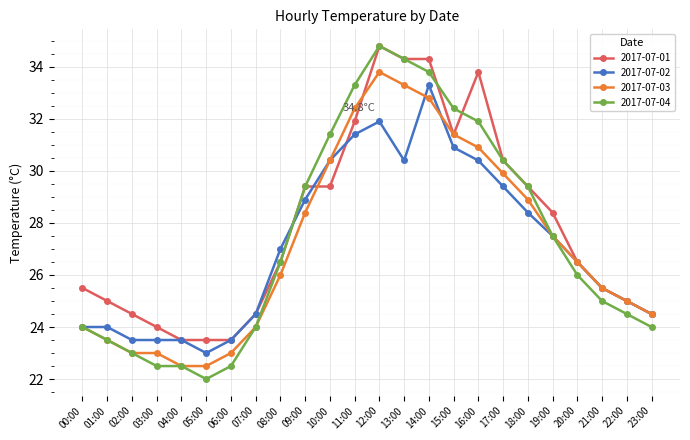

The 2017-07-03 series shows 23.0 at 03:00. True or false?

True